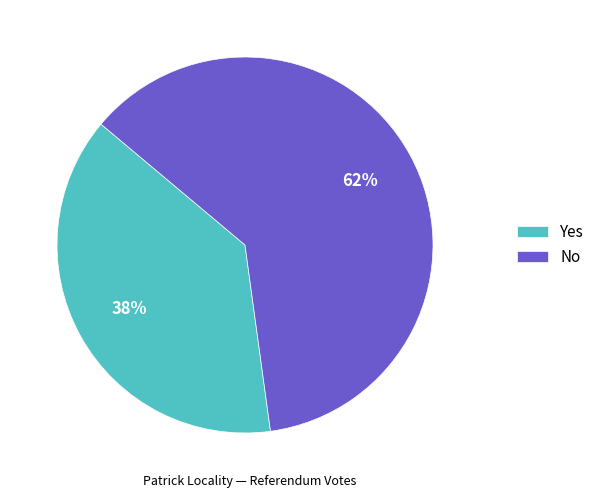

How many segments does this pie chart have?

2